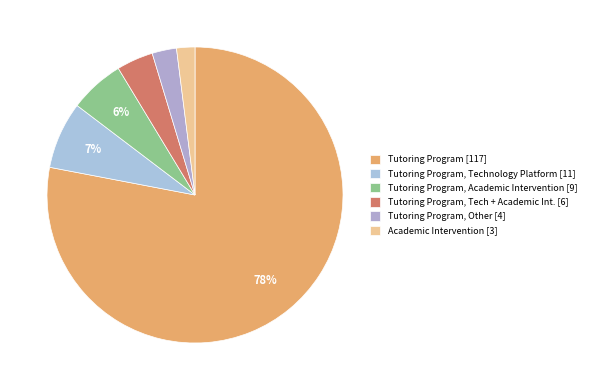

How many segments does this pie chart have?

6